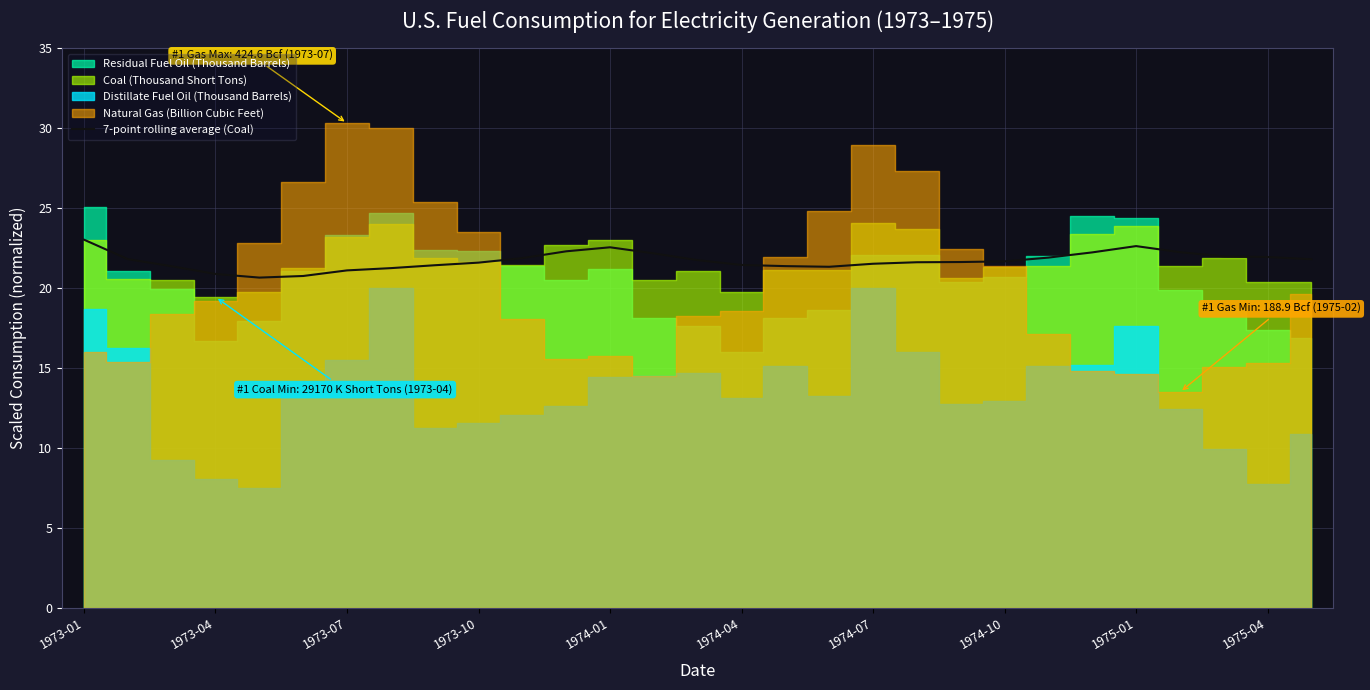

Reading left to right, what are all the values shown in this chart?

23.0	21.8	21.4	20.9	20.7	20.8	21.1	21.3	21.4	21.6	21.9	22.3	22.6	22.2	21.8	21.5	21.4	21.3	21.5	21.6	21.6	21.7	21.9	22.2	22.6	22.3	22.0	22.0	21.8